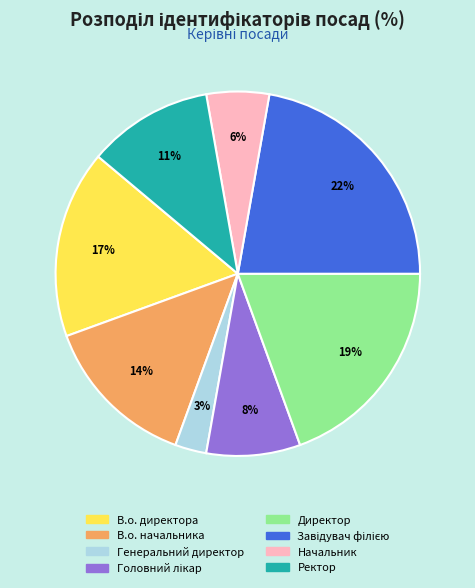

Is there any slice that represents more than half of the pie?

No